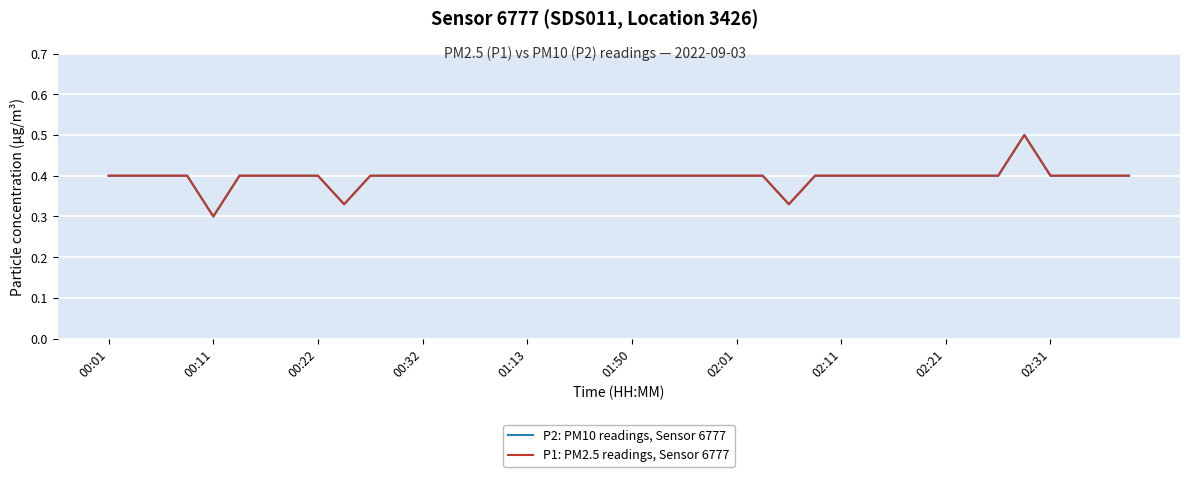

Does the chart display data point markers on the line(s)?

No